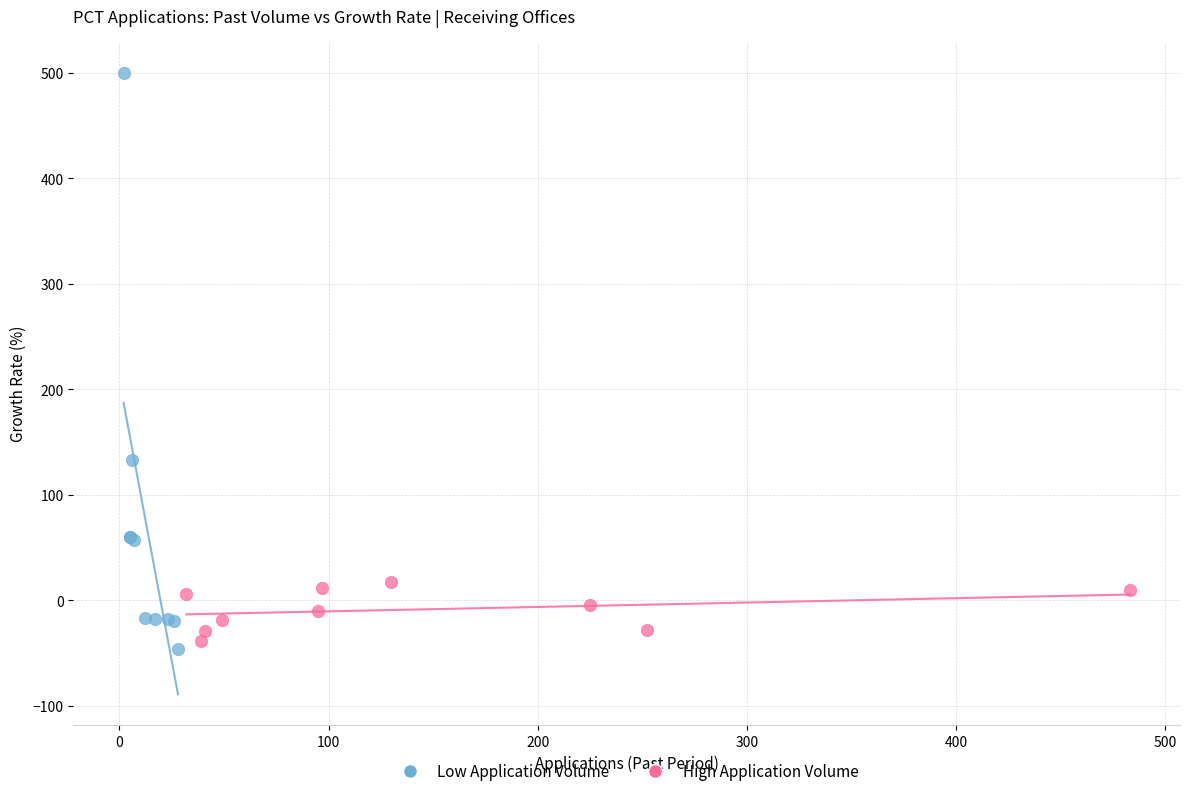

Which series contains the highest Y value?

Low Application Volume